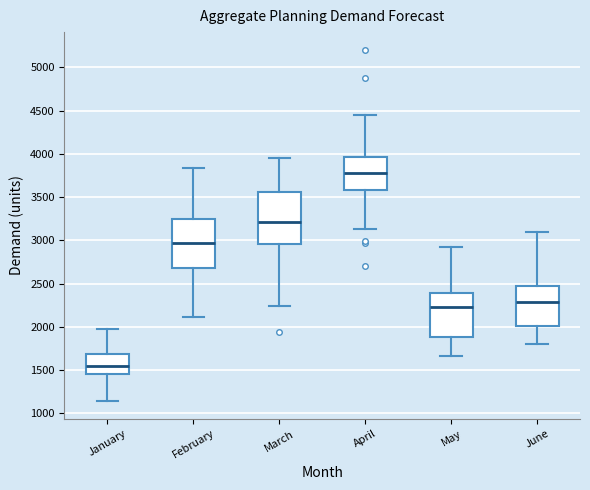

Where is the upper edge of the box for February on the y-axis? The values are not printed on the chart, so give them approximately, as read against the axis.

3250